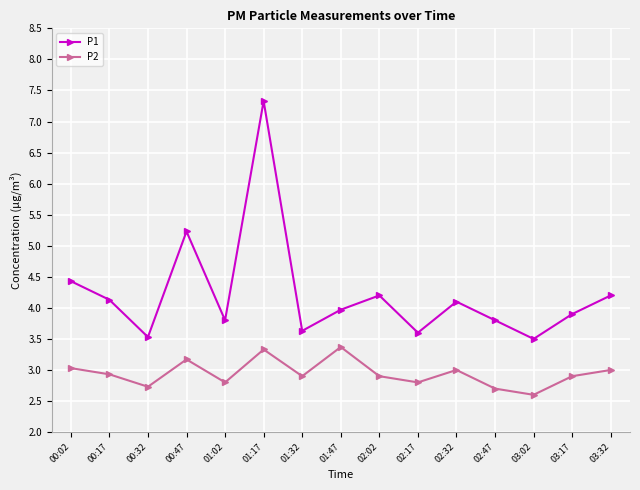

Where is the first local minimum for P2?

00:32